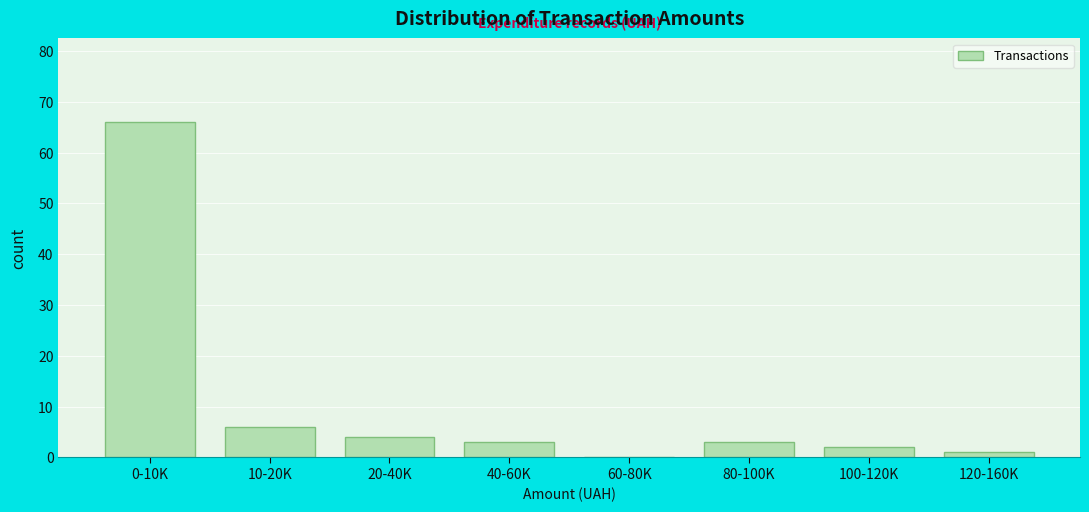

Reading left to right, what are all the values shown in this chart?

0-10K=66	10-20K=6	20-40K=4	40-60K=3	60-80K=0	80-100K=3	100-120K=2	120-160K=1